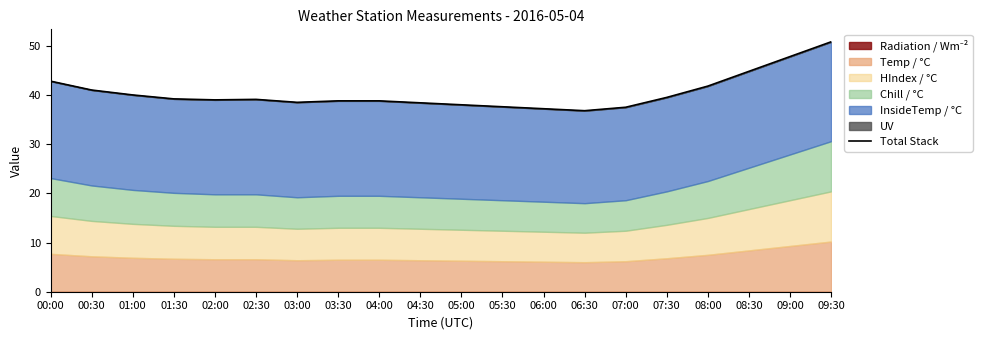

Does the chart have visible grid lines?

No